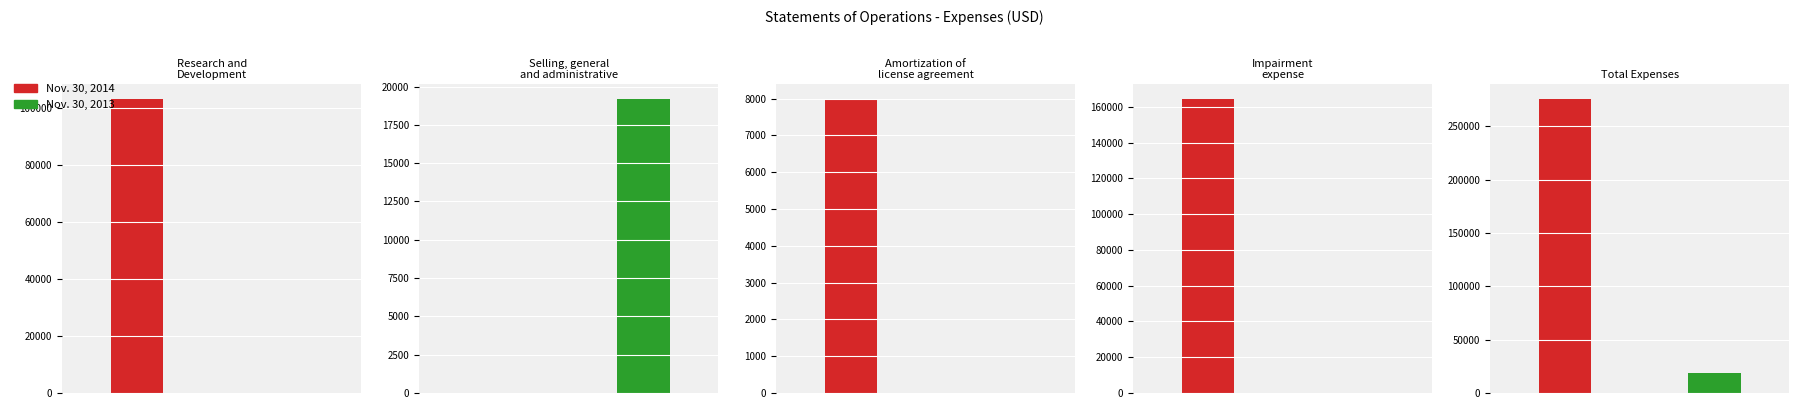

Which series has the largest range (max minus min)?

Nov. 30, 2014